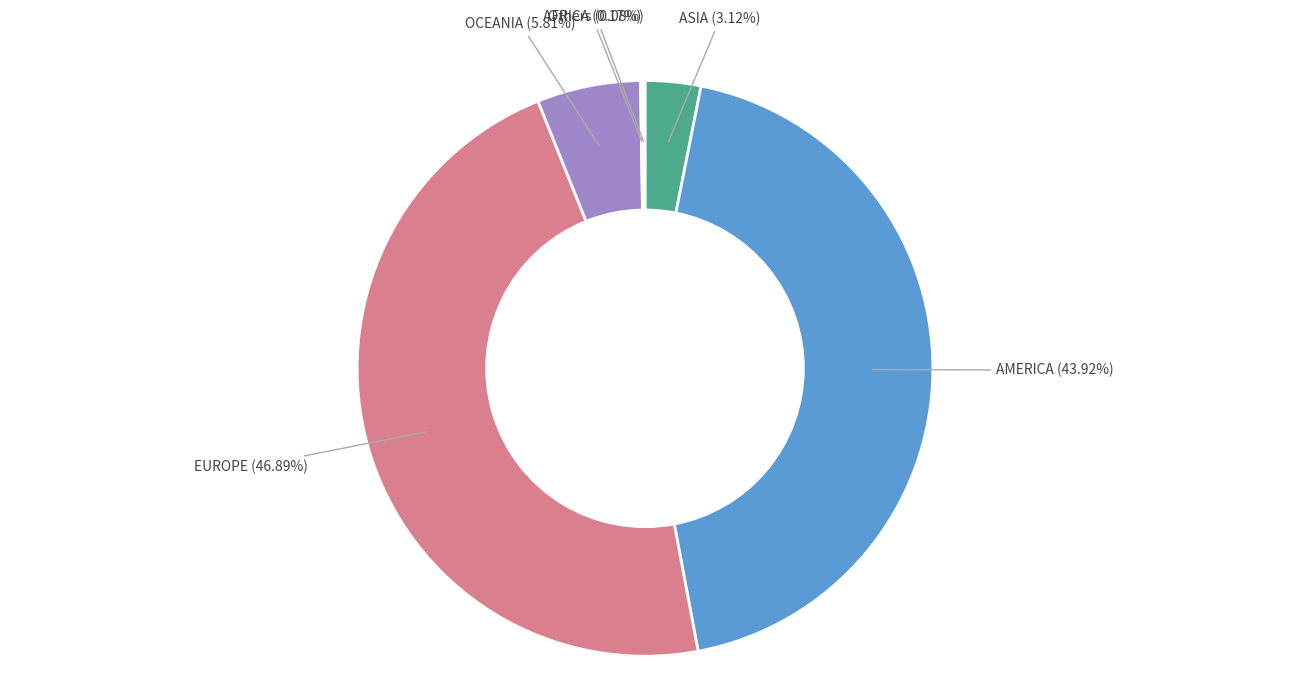

How much of the chart is everything except AMERICA?

56.1%